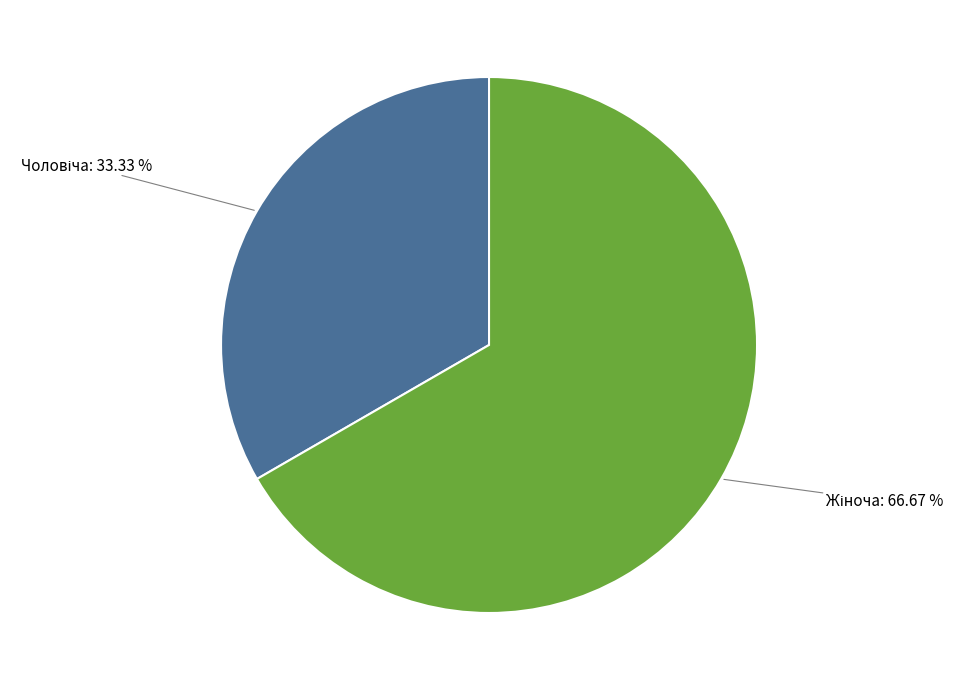

Is there any slice that represents more than half of the pie?

Yes